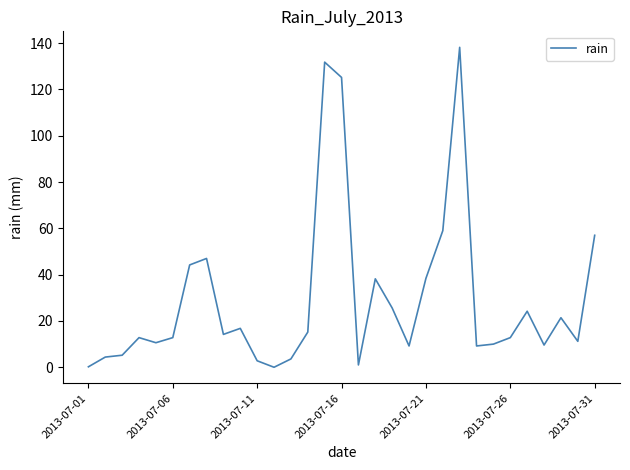

What is the difference between the maximum and minimum values?

138.2